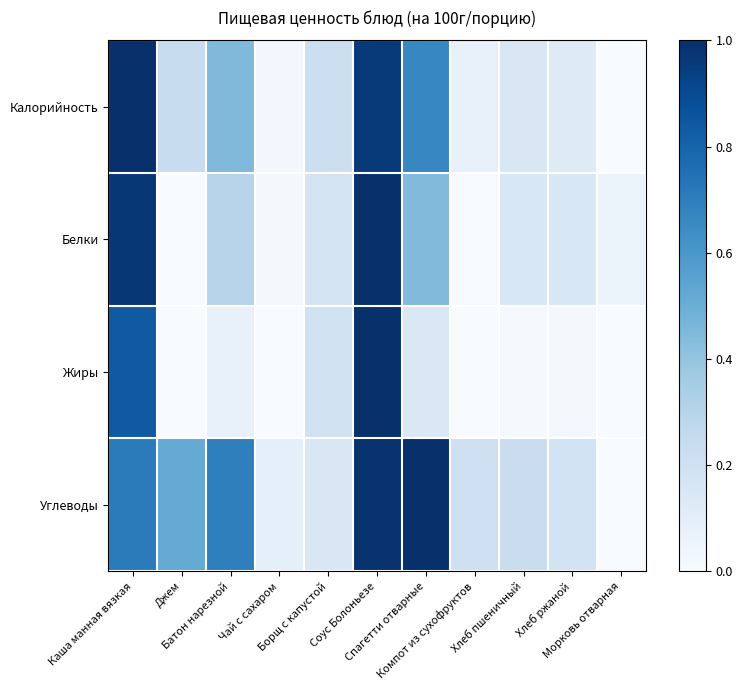

List the series in order of their peak value, lowest first.

Калорийность, Белки, Жиры, Углеводы